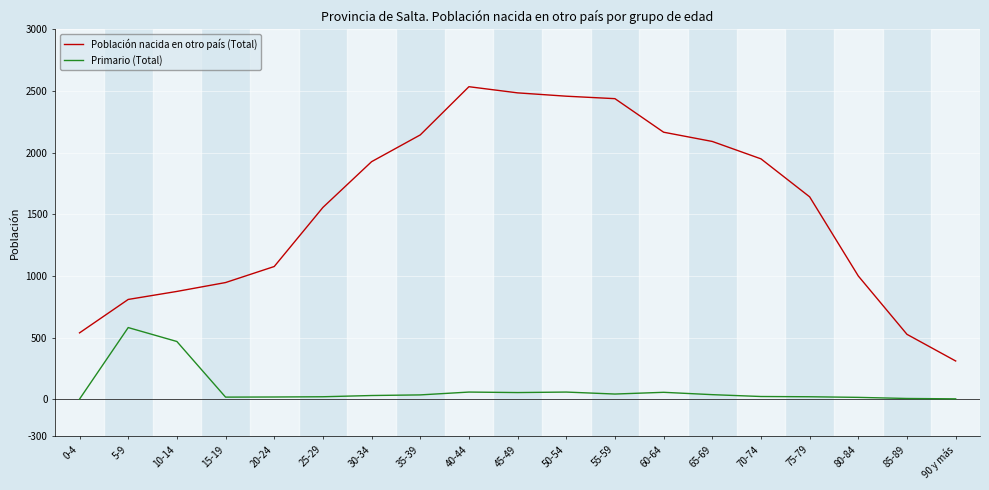

Is it true that Población nacida en otro país (Total) equals 483 at 90 y más?

False